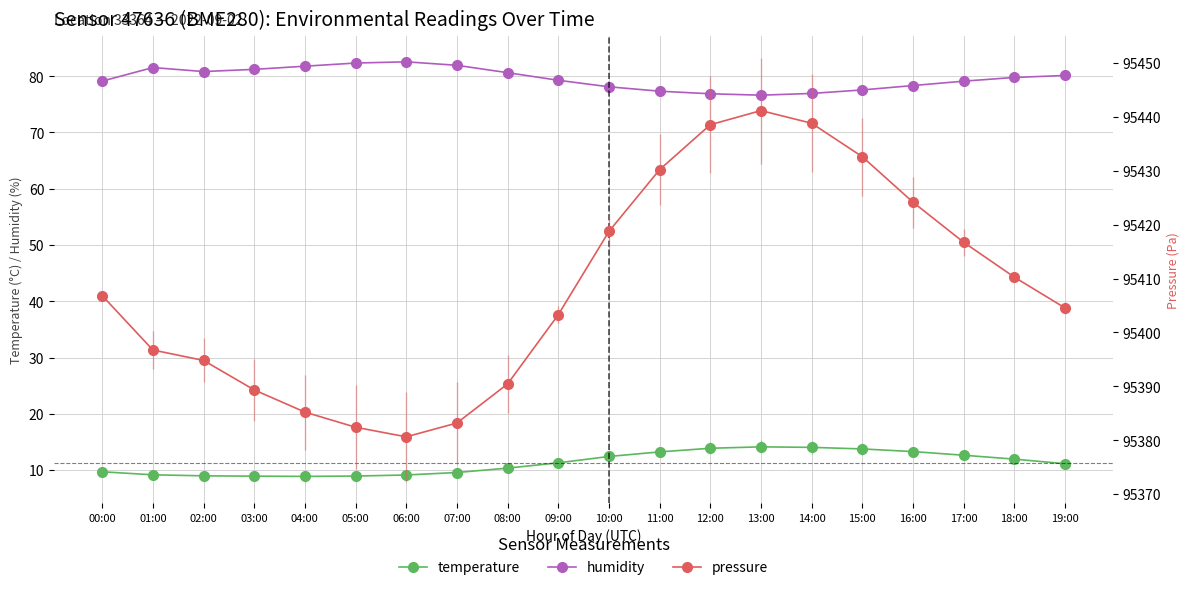

The temperature series shows 19.6 at 15:00. True or false?

False